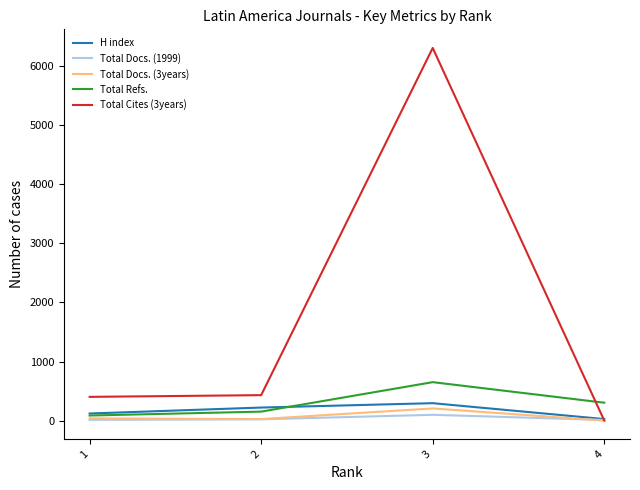

The value of Total Refs. at 4 is 303. True or false?

True